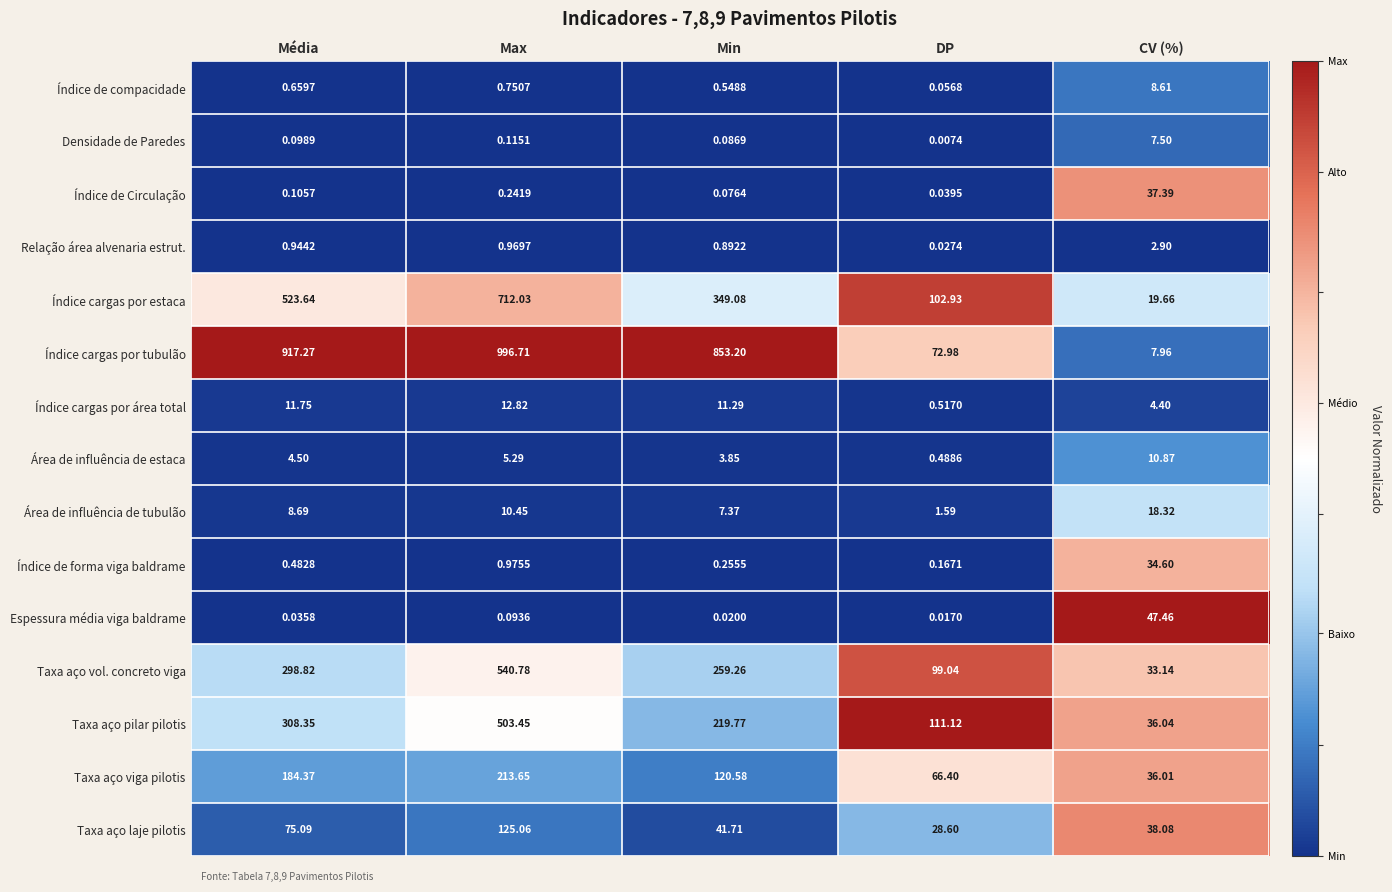

Which series has the widest spread of values?

Índice cargas por tubulão